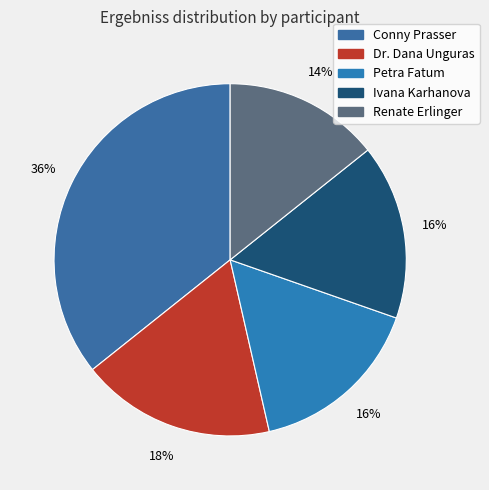

What percentage is the Dr. Dana Unguras slice, to the nearest percent?

18%